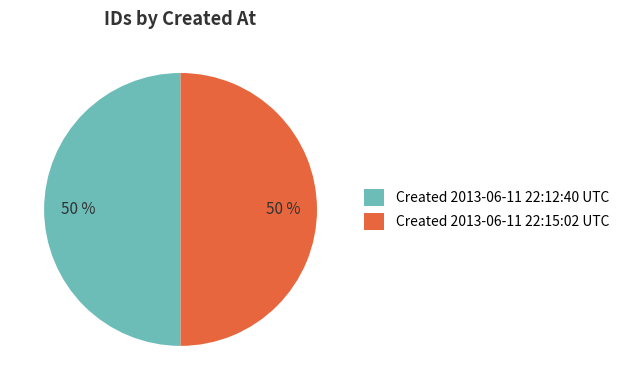

Combined, do Created 2013-06-11 22:15:02 UTC and Created 2013-06-11 22:12:40 UTC account for over 50%?

Yes